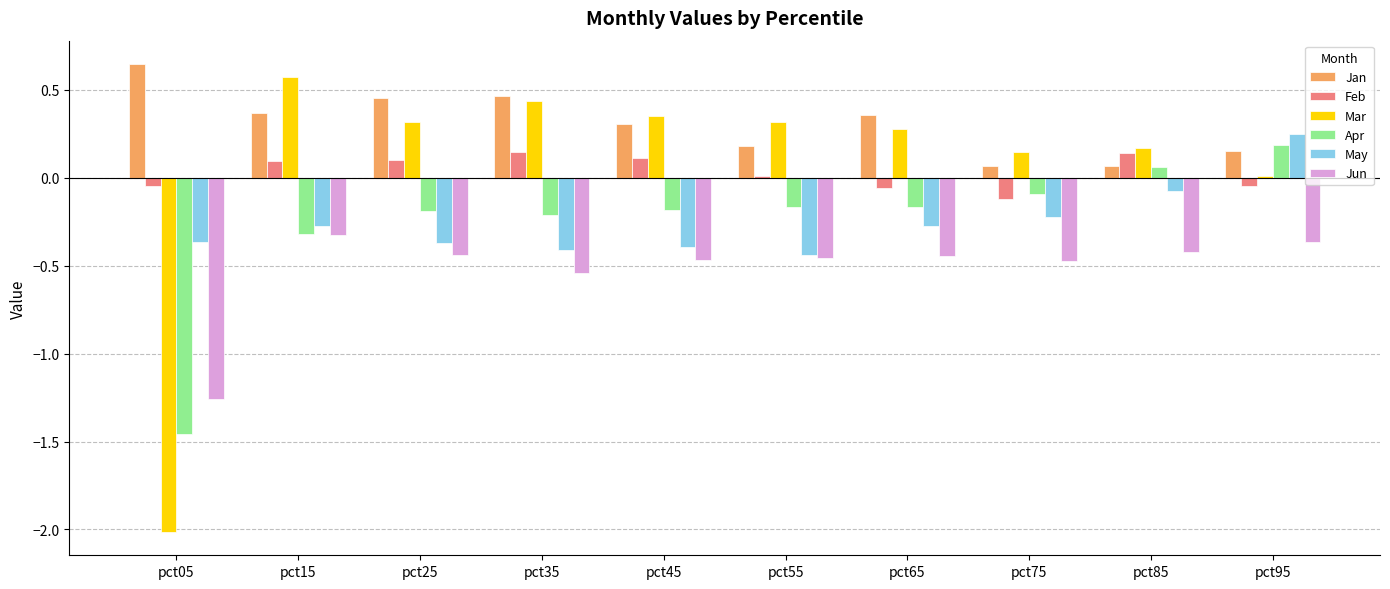

How many distinct data groups are displayed?

6